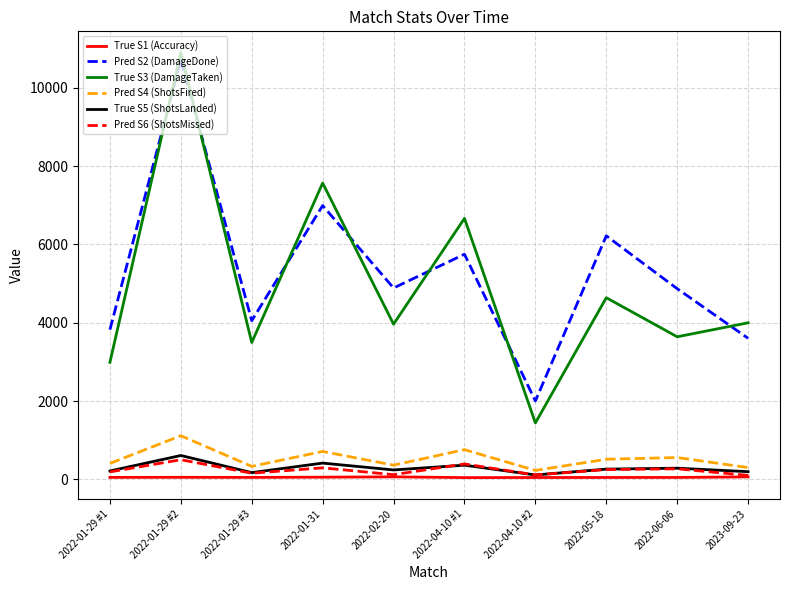

Which label corresponds to the largest value in the chart?

2022-01-29 #2